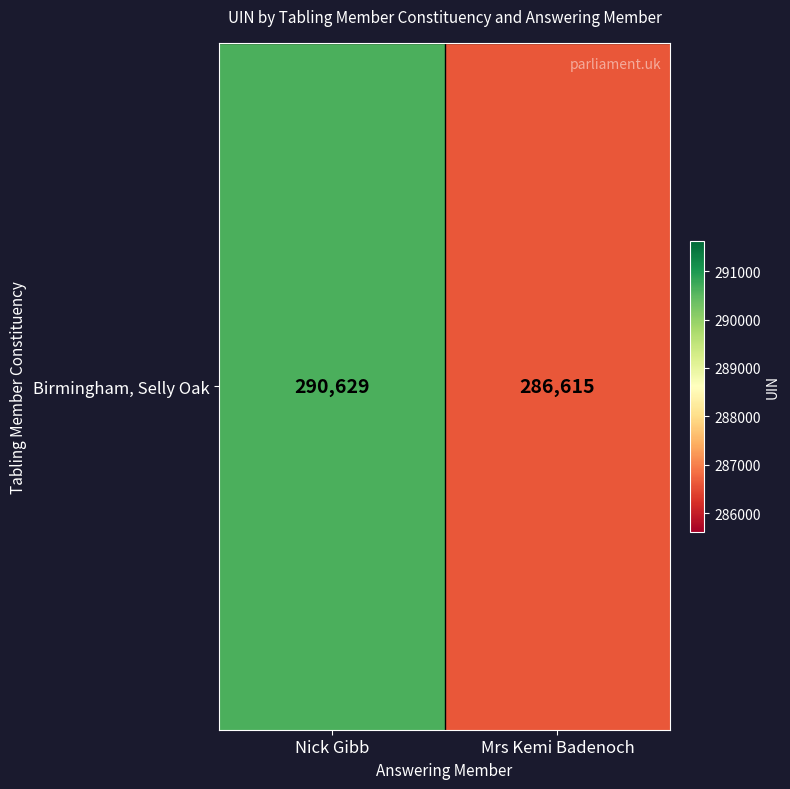

Approximately how many times larger is the value at Mrs Kemi Badenoch compared to Nick Gibb?

1.0